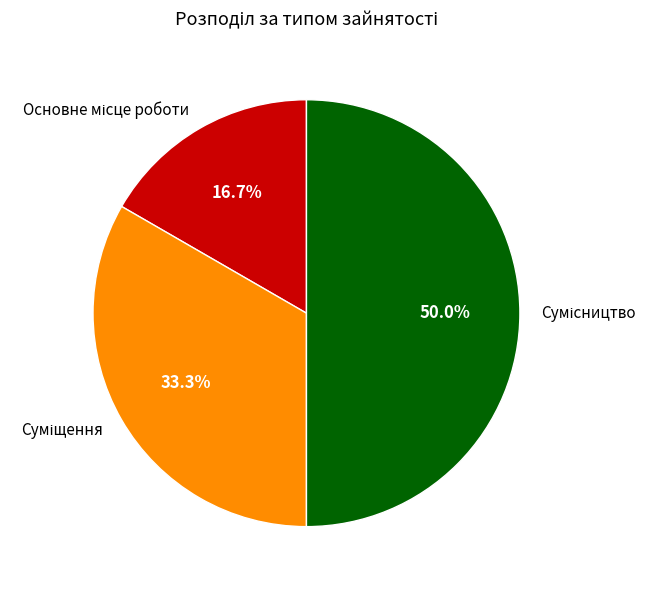

How many slices are in this pie chart?

3